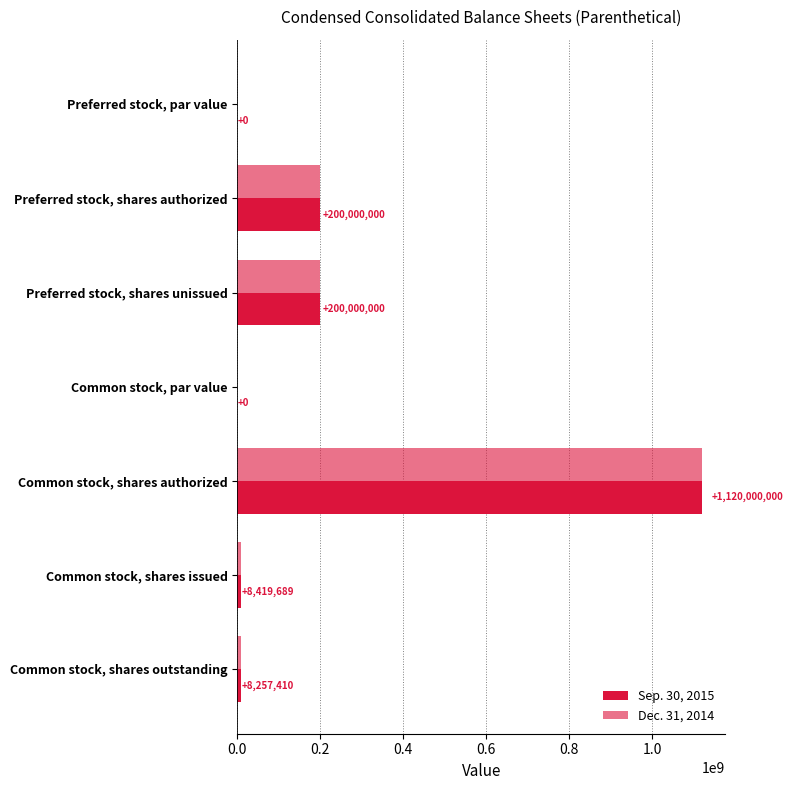

Count the number of categories in the chart.

7